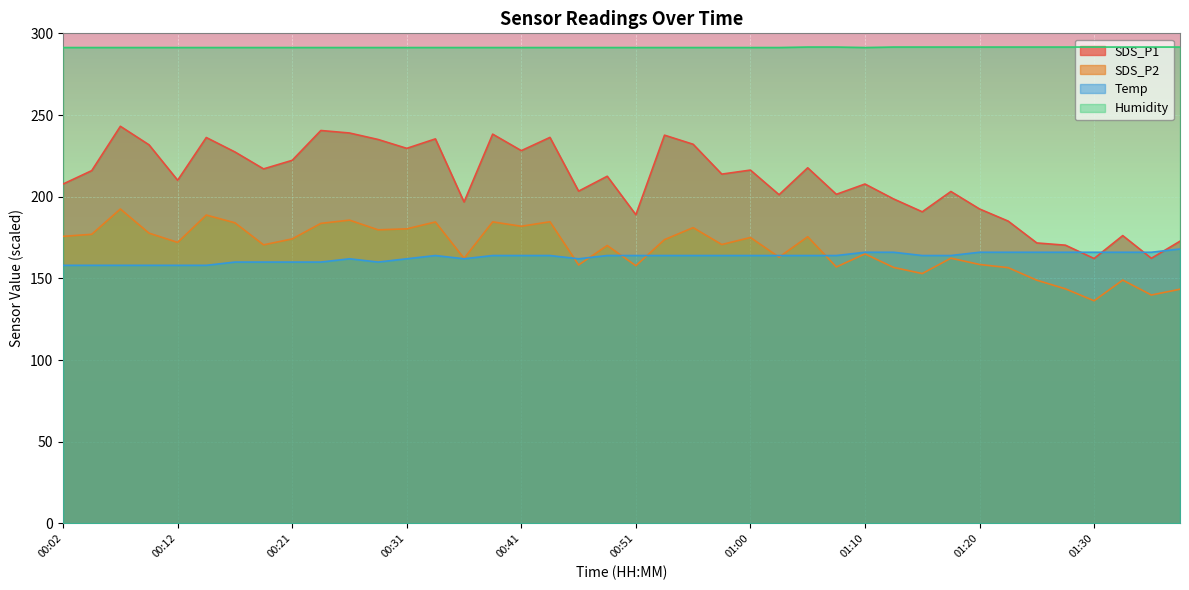

What is the difference between the maximum and minimum values in the SDS_P1 series?

80.9